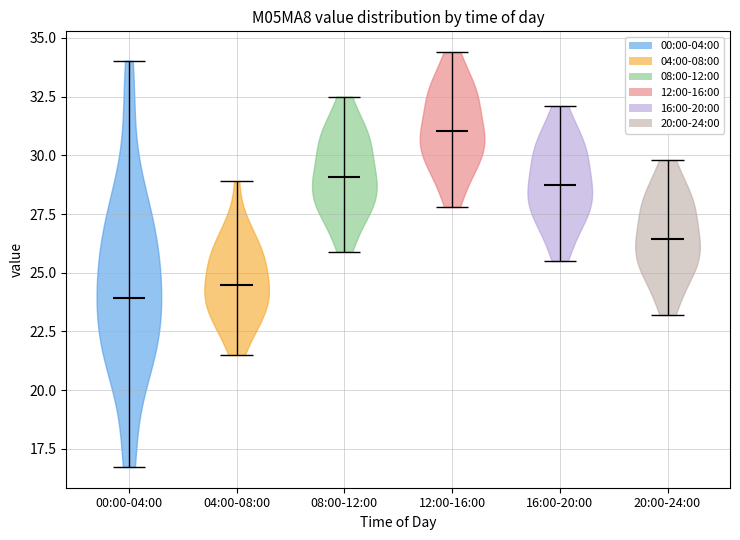

Which violin has the lowest median line?

00:00-04:00